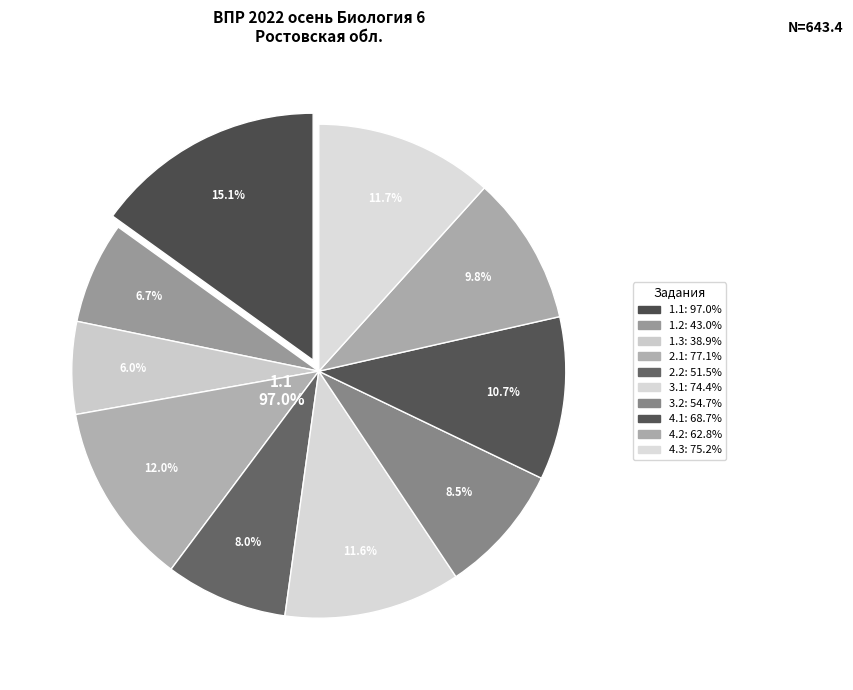

Between 4.3 and 2.1, which is larger?

2.1